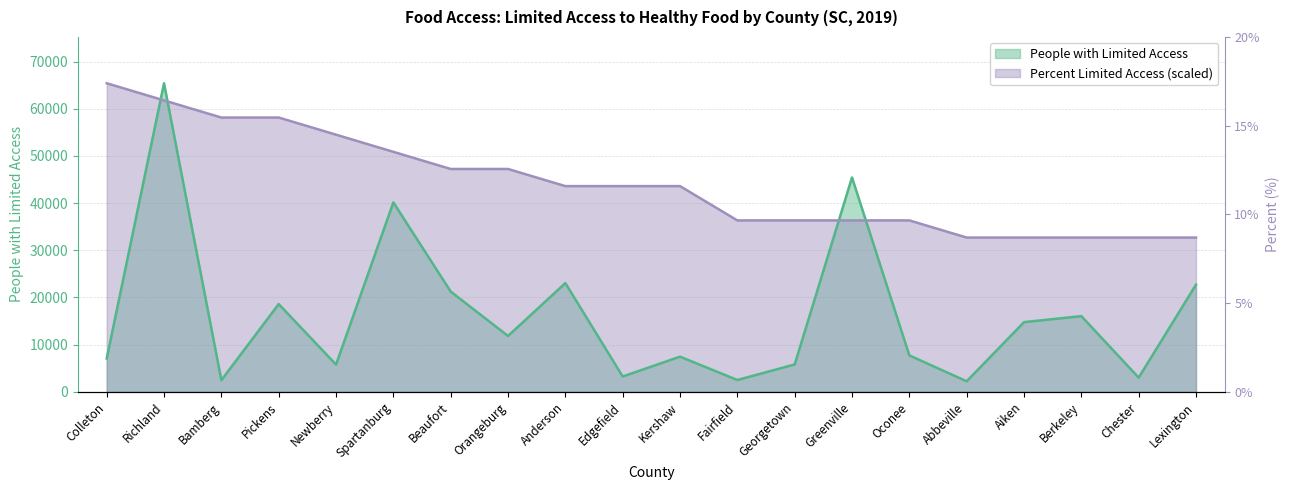

The value of People with Limited Access at Chester is 3016.0. True or false?

True